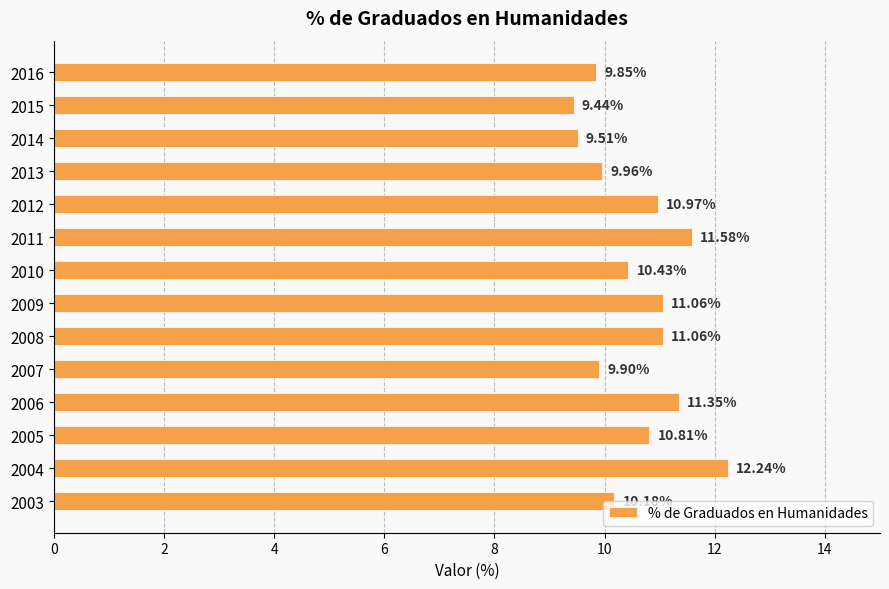

What is the sum of the values at 2007 and 2016?

19.8